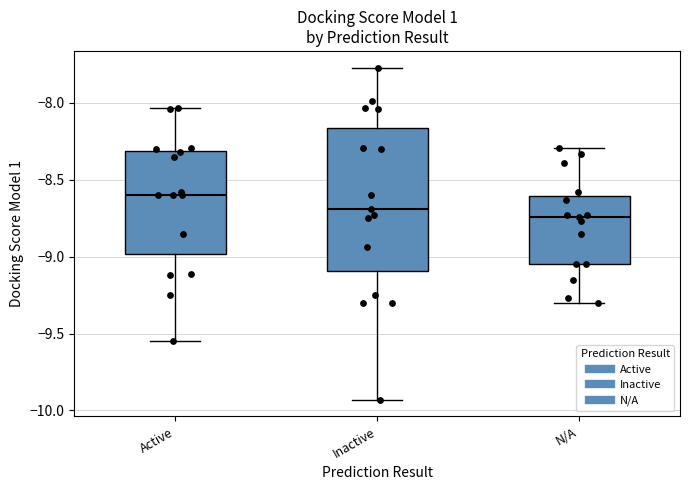

Which box is the tallest, from its lower edge to its upper edge?

Inactive